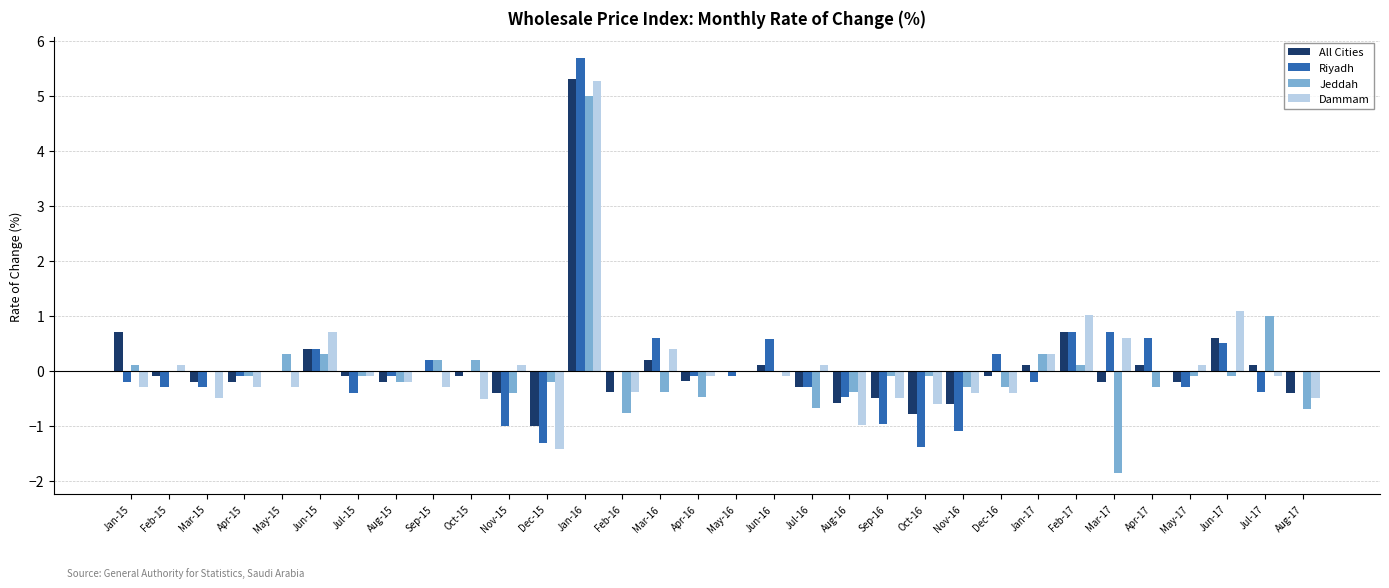

What is the maximum value for Jeddah?

5.0